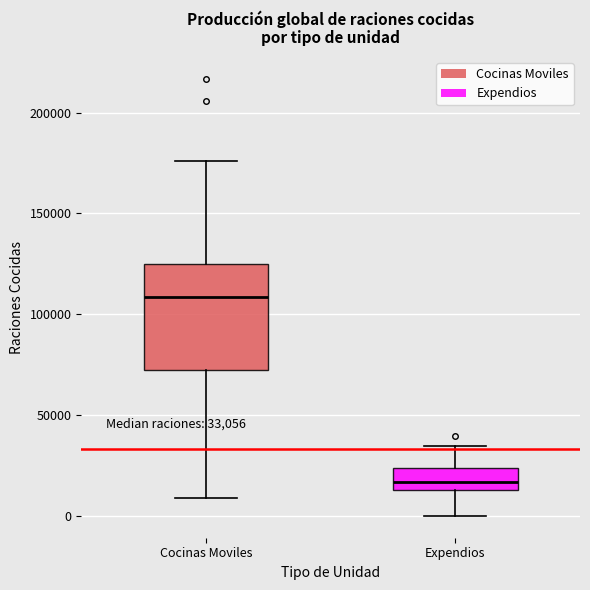

Comparing the boxes themselves (not the whiskers), which one is the tallest?

Cocinas Moviles